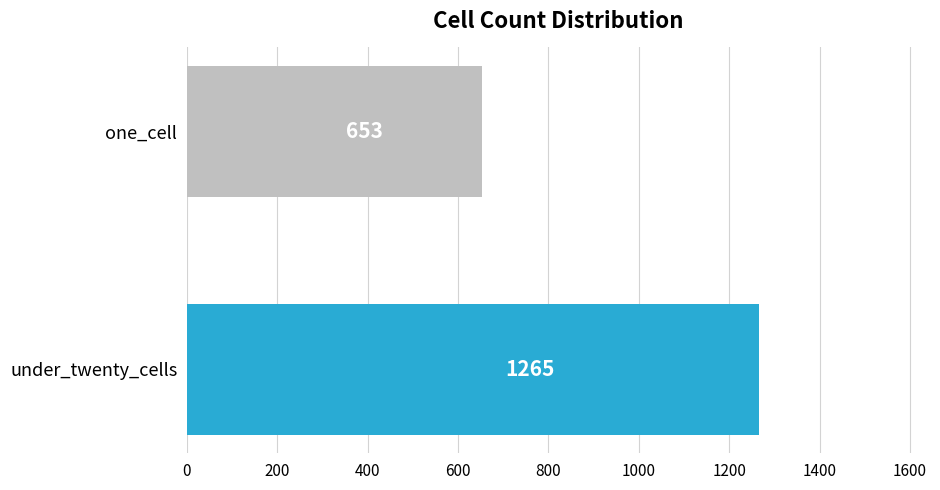

What is the sum of all values?

1918